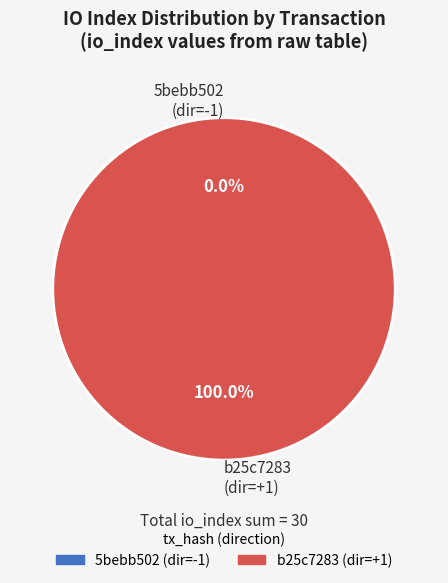

Which slice is the smallest?

tx_0_io_index